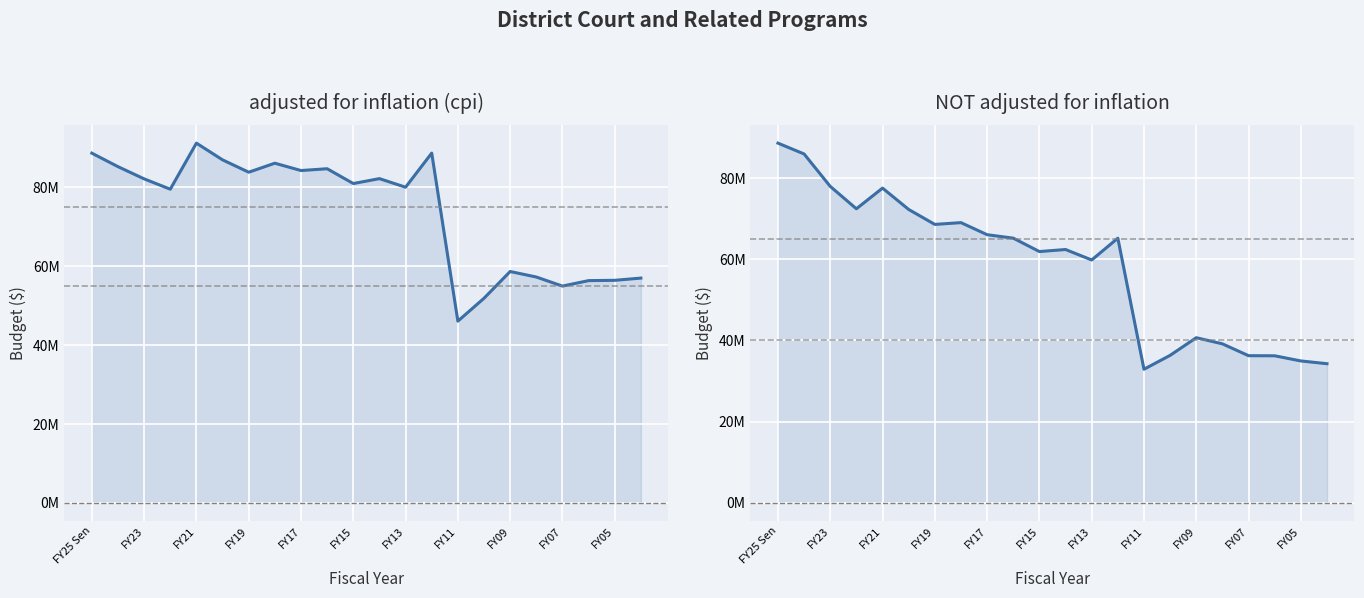

What is the average value of the NOT adjusted for inflation series?

58346853